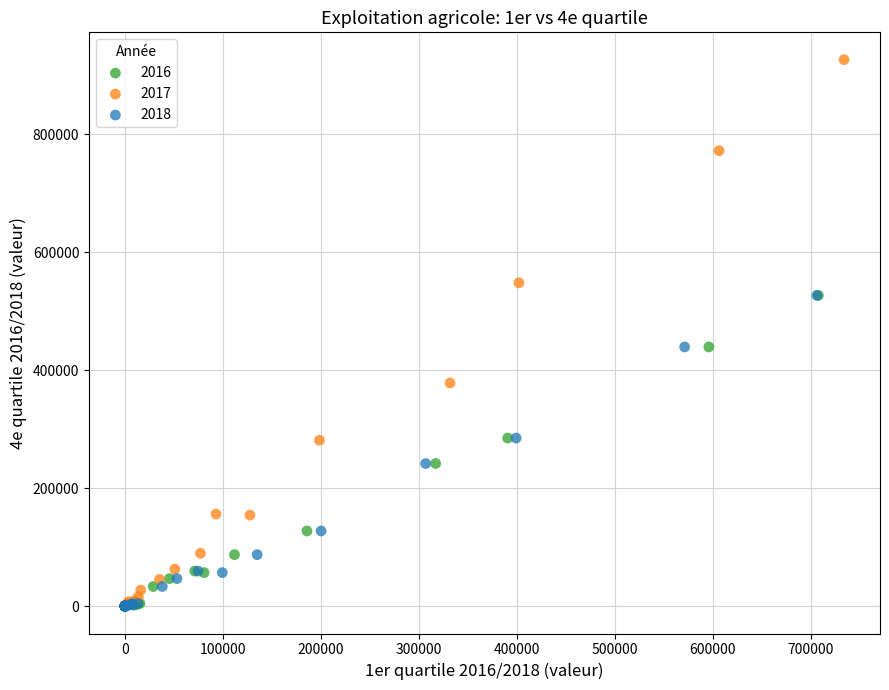

Which series contains the highest Y value?

2017